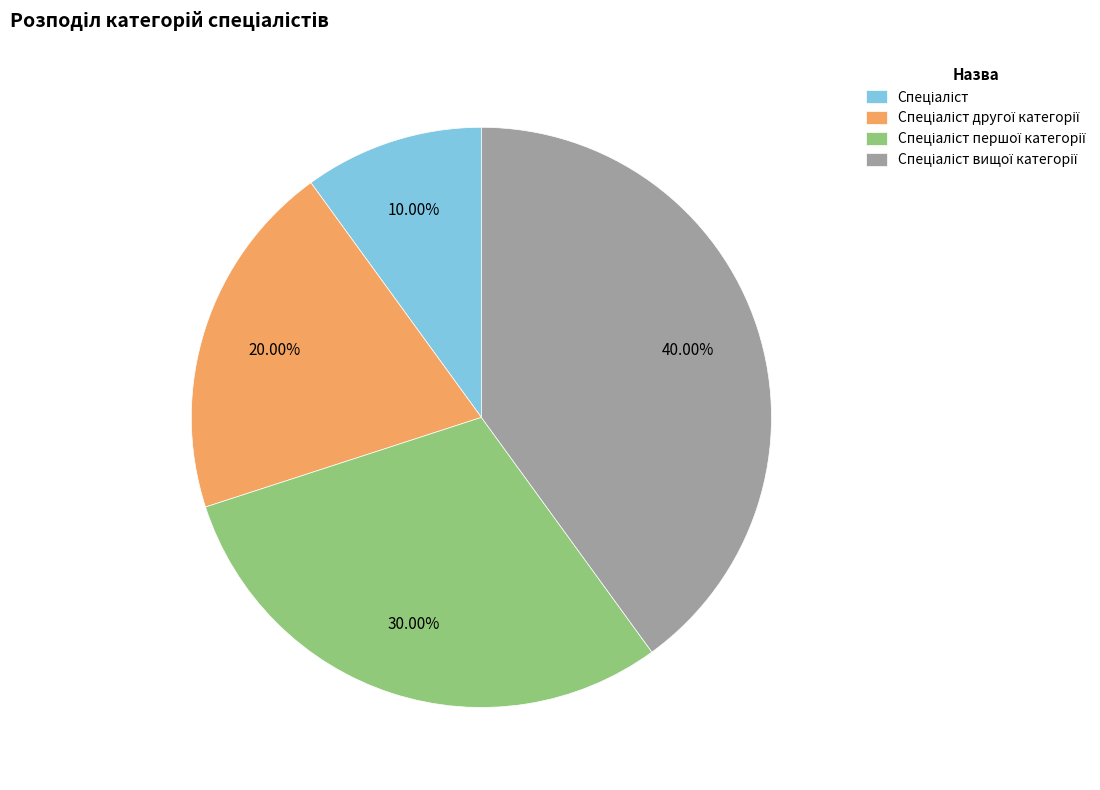

Is there any slice that represents more than half of the pie?

No